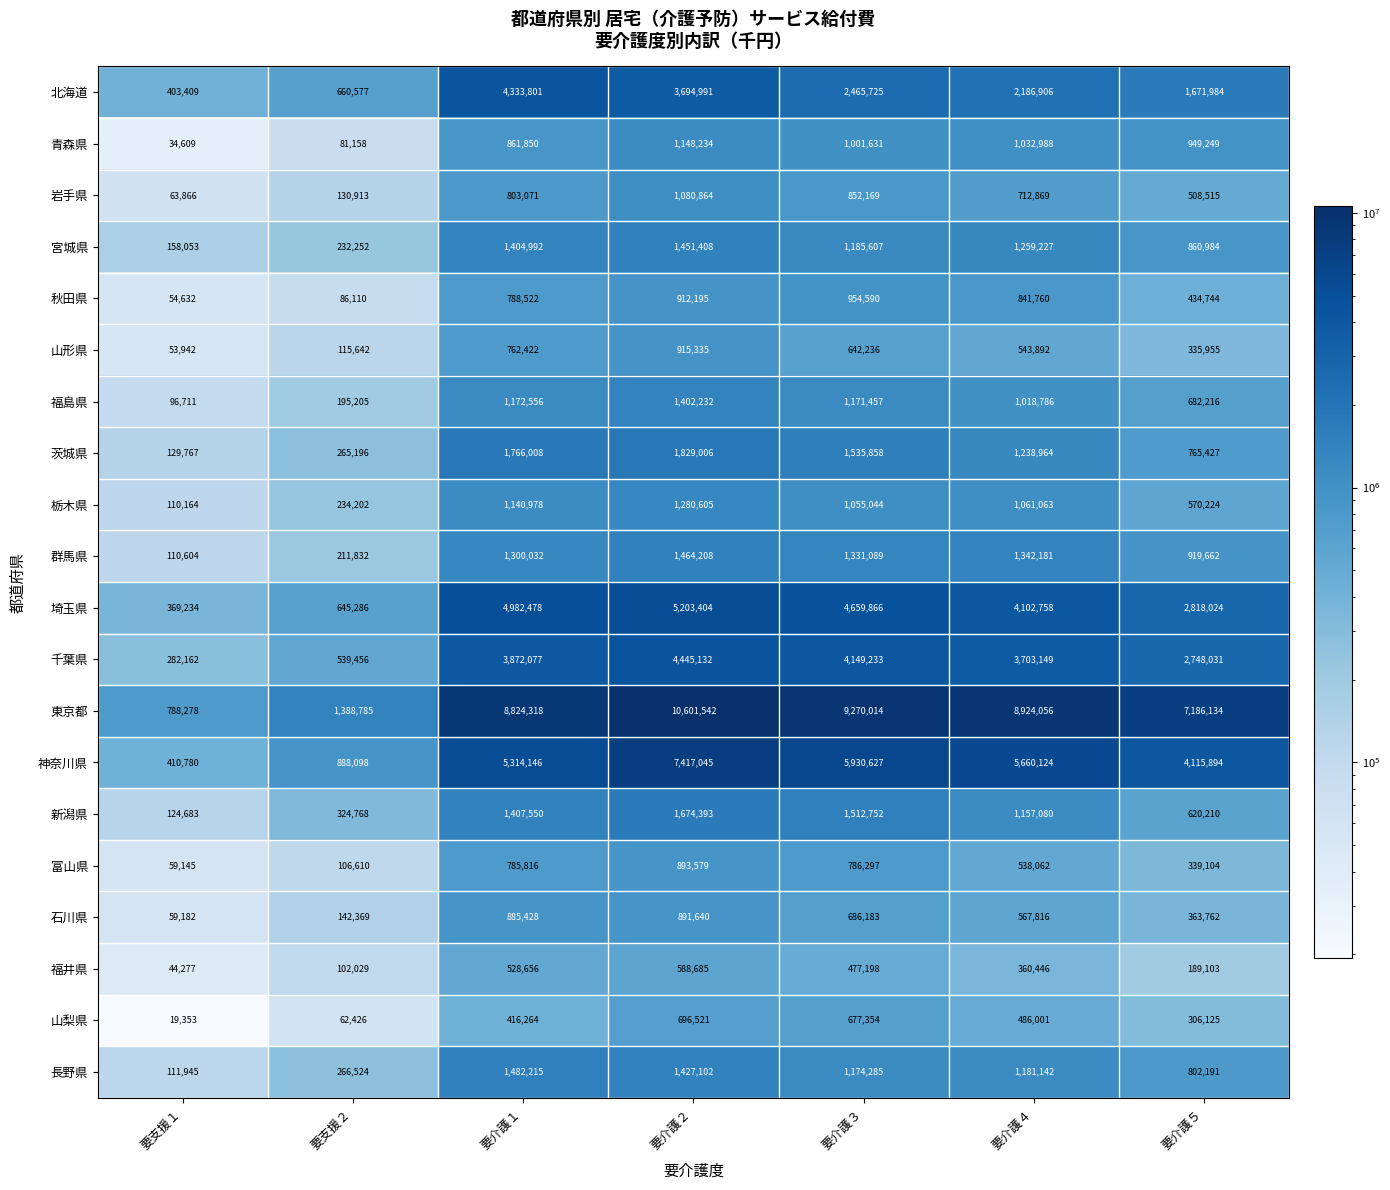

Rank the series by their maximum value, from lowest to highest.

福井県, 山梨県, 石川県, 富山県, 山形県, 秋田県, 岩手県, 青森県, 栃木県, 福島県, 宮城県, 群馬県, 長野県, 新潟県, 茨城県, 北海道, 千葉県, 埼玉県, 神奈川県, 東京都